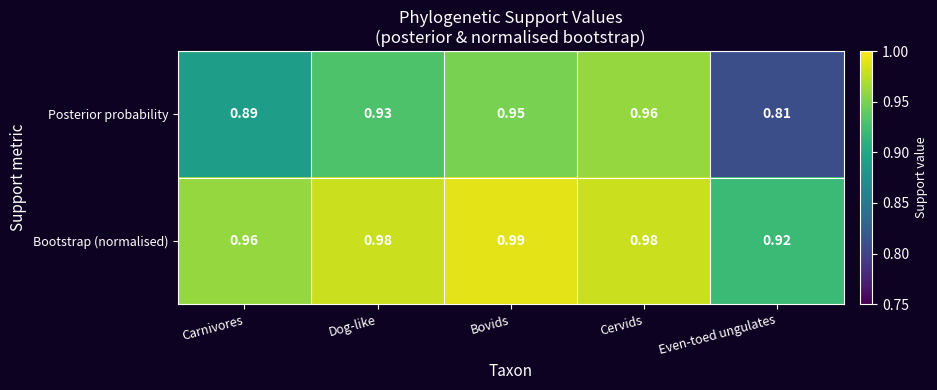

Which category has the lowest value in the Posterior probability series?

Even-toed ungulates